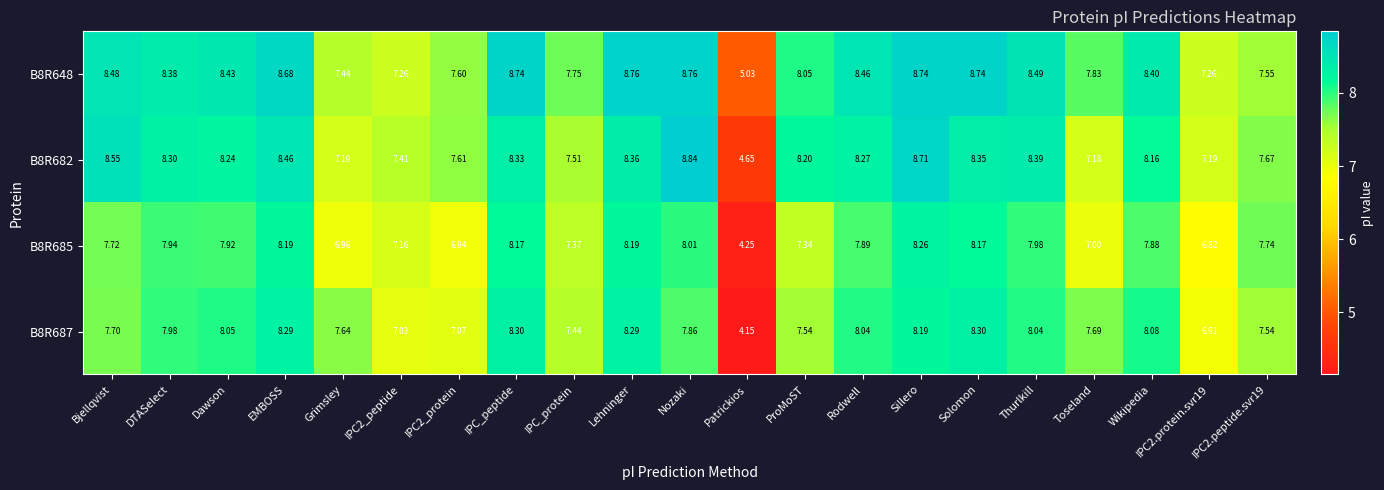

Is the value of B8R648 at ProMoST greater than the value of B8R687 at IPC_protein?

Yes